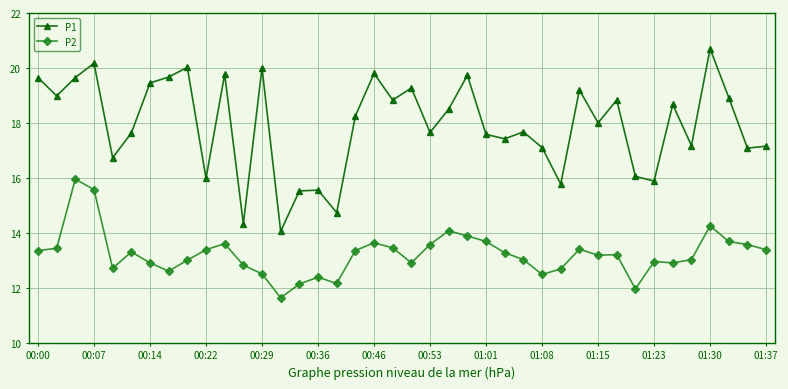

Count the number of data series in this chart.

2